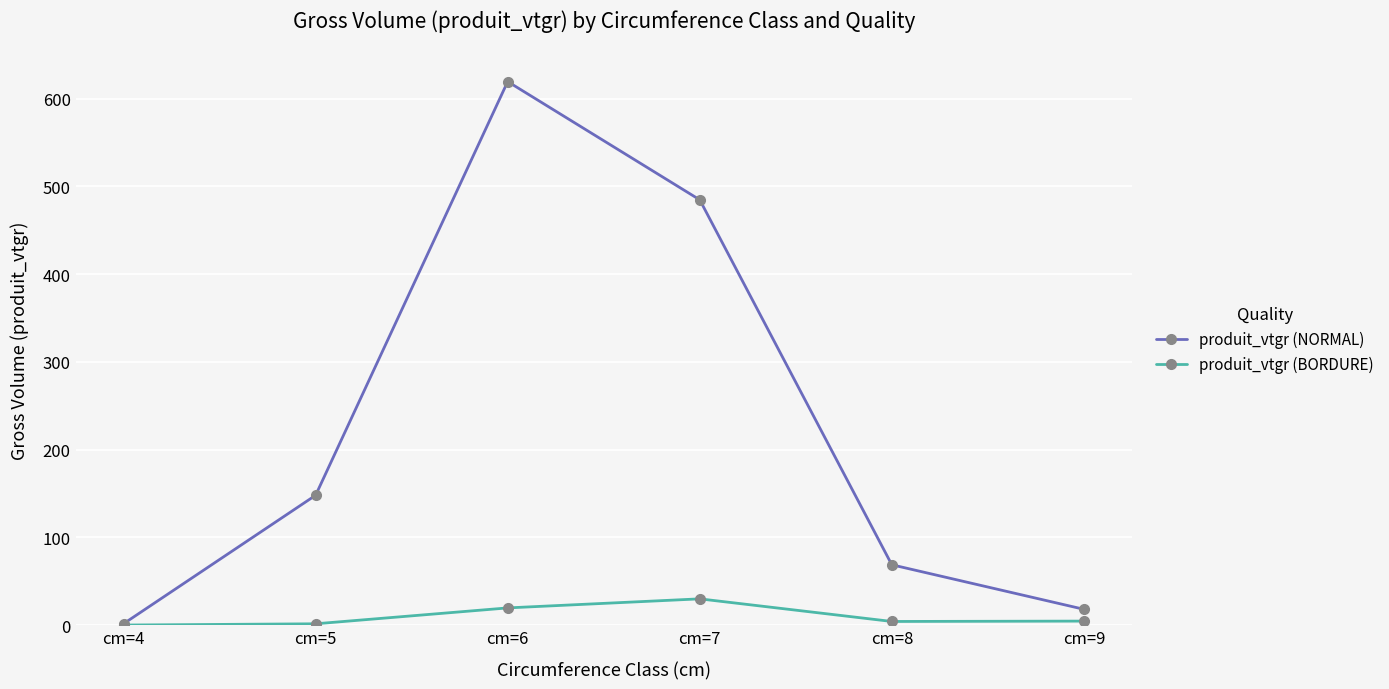

What is the difference between the second highest and second lowest values in the produit_vtgr (NORMAL) series?

466.8